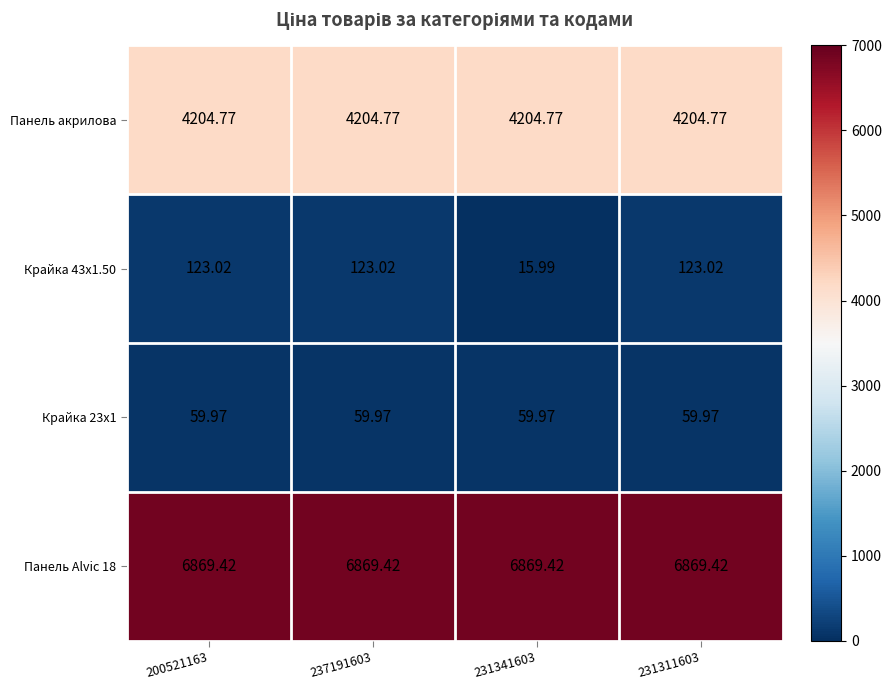

Is the value of Крайка 43x1.50 at 231311603 greater than the value of Панель акрилова at 237191603?

No